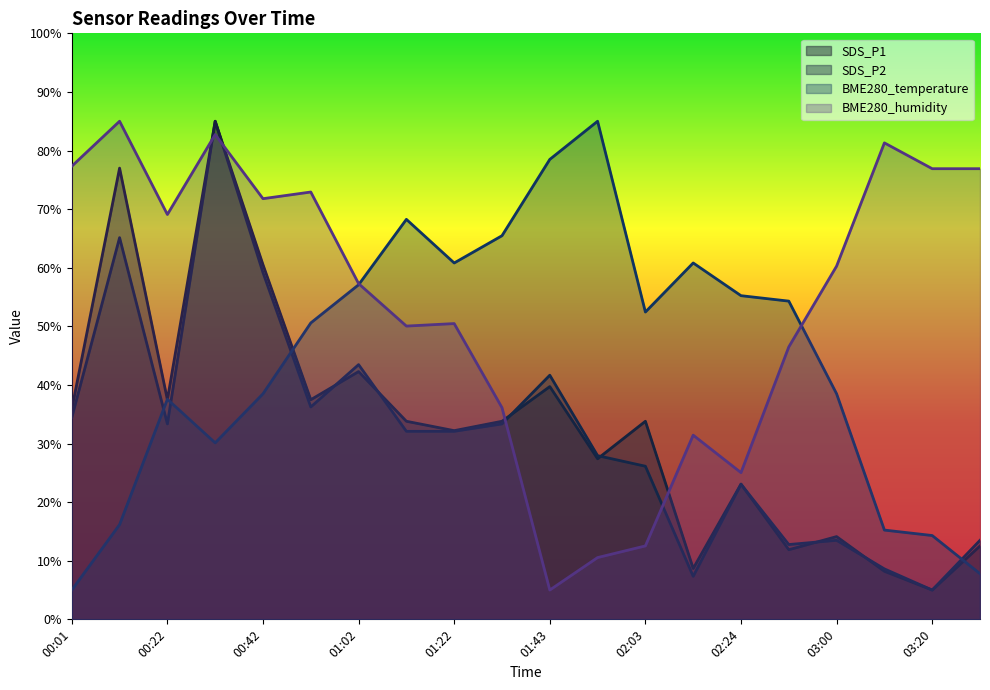

Which category has the highest value in the SDS_P1 series?

00:32